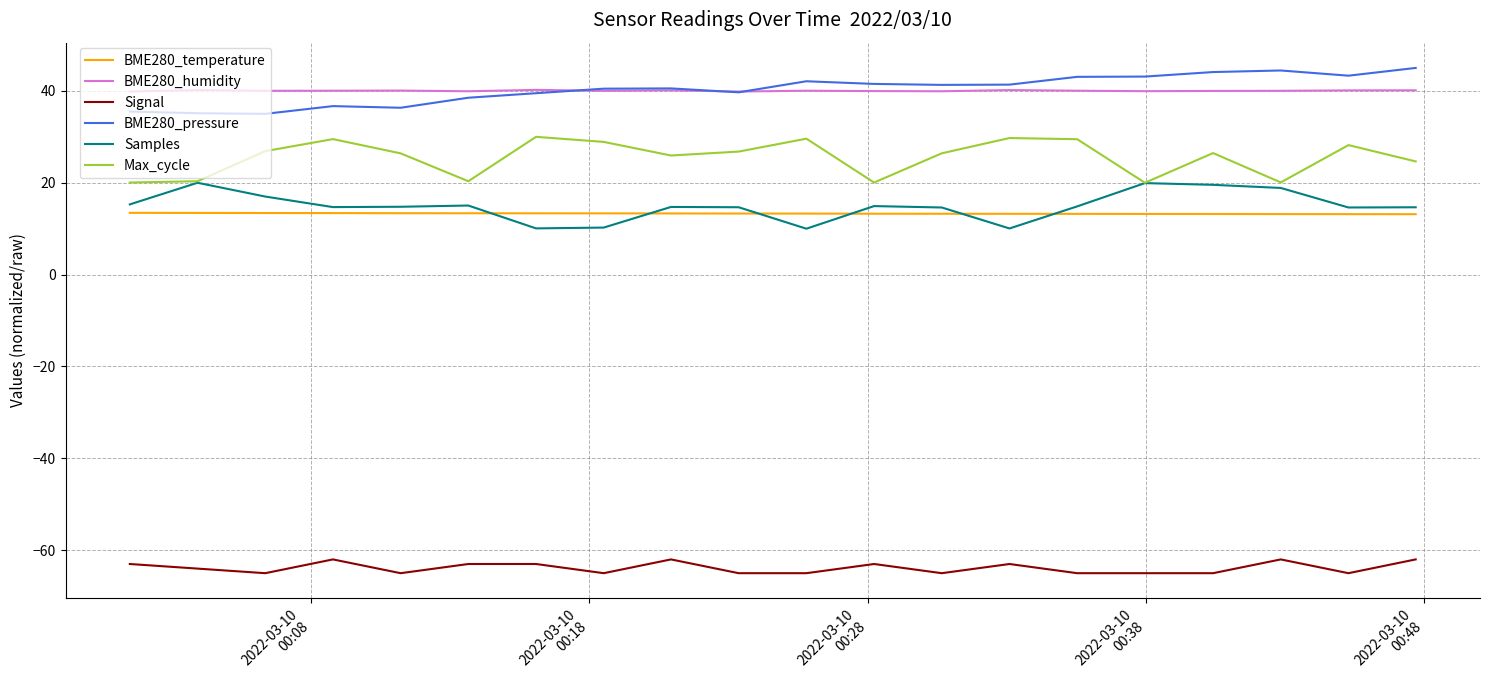

What is the minimum value shown in the chart?

-65.0